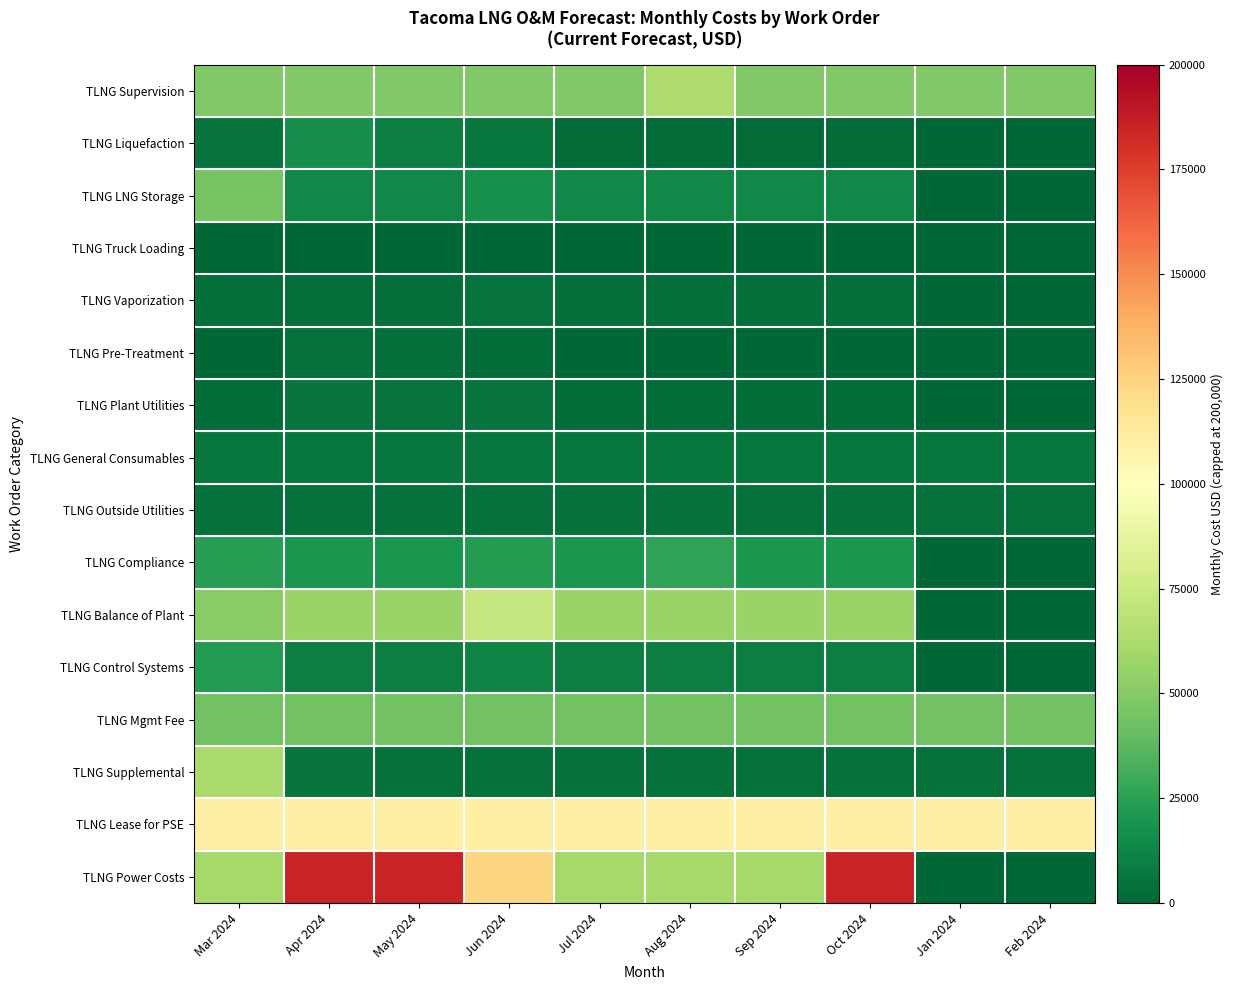

At which category is the sum across all series the highest?

Apr 2024